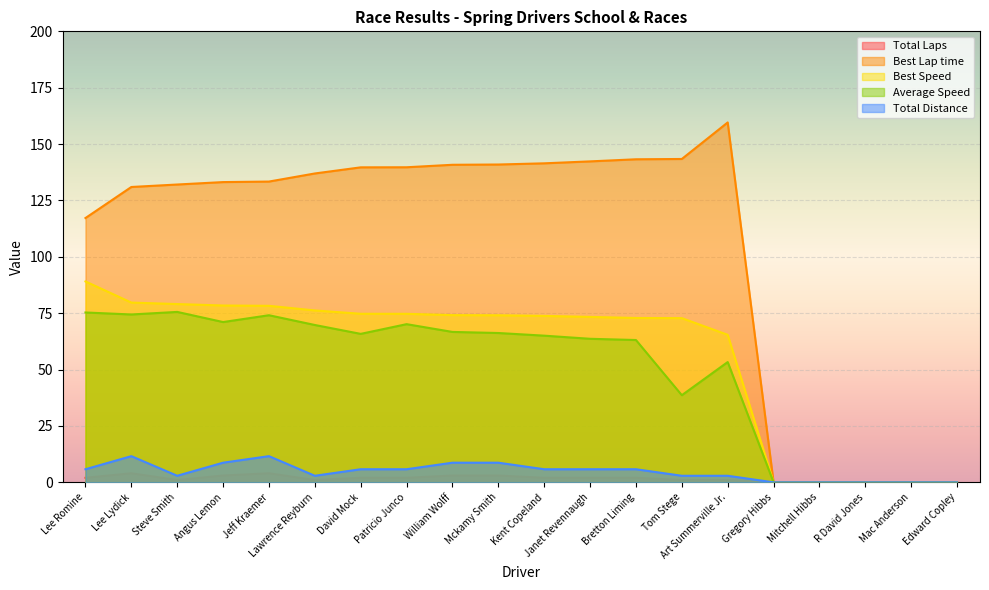

At which label does Best Speed reach its peak?

Lee Romine